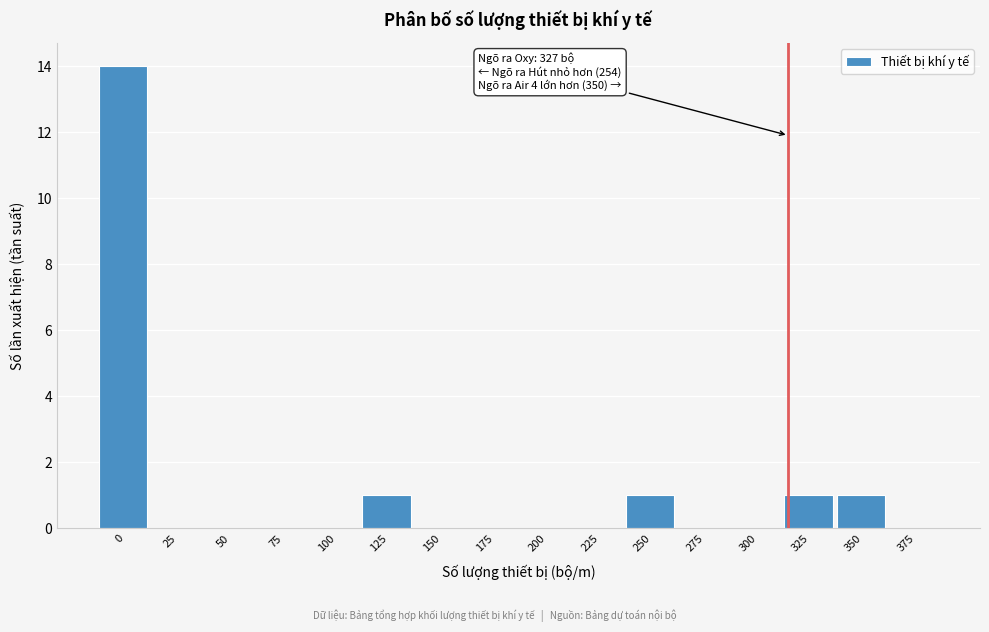

Reading right to left, extract all data points from this chart.

375=0	350=1	325=1	300=0	275=0	250=1	225=0	200=0	175=0	150=0	125=1	100=0	75=0	50=0	25=0	0=14